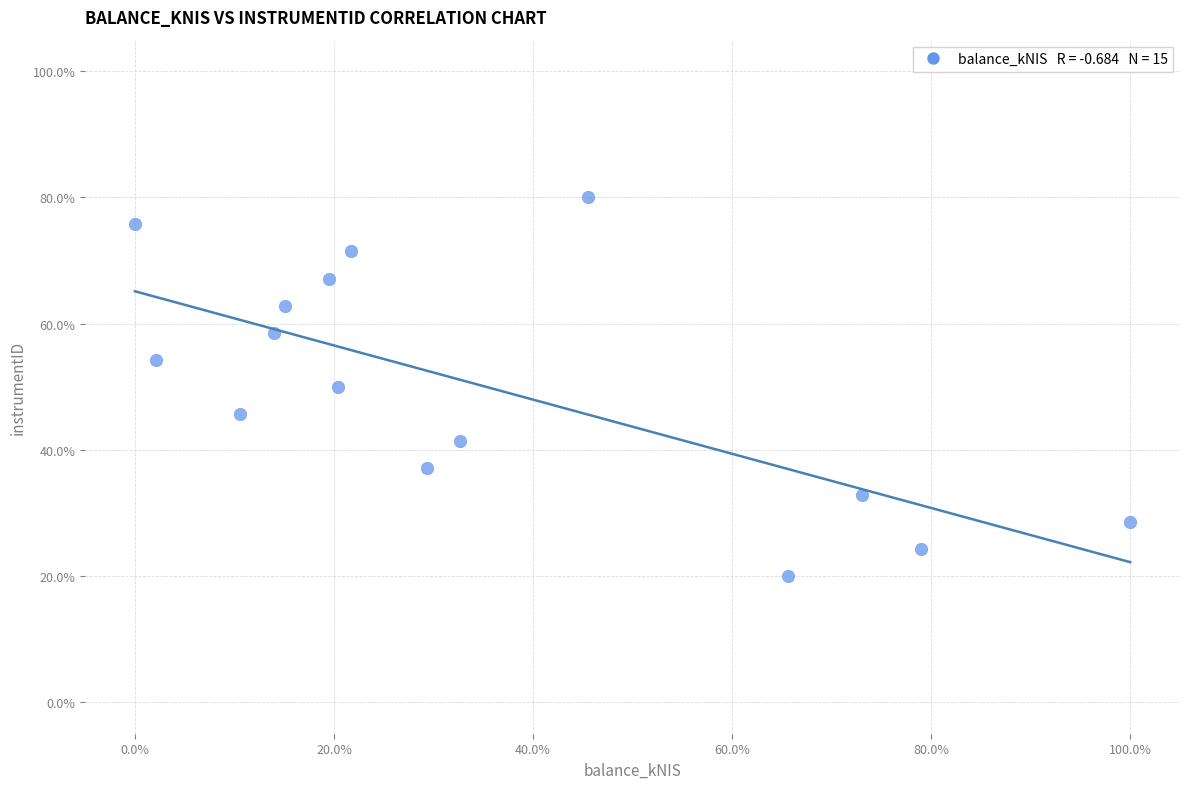

What is the range of Y values (max minus min)?

60.0